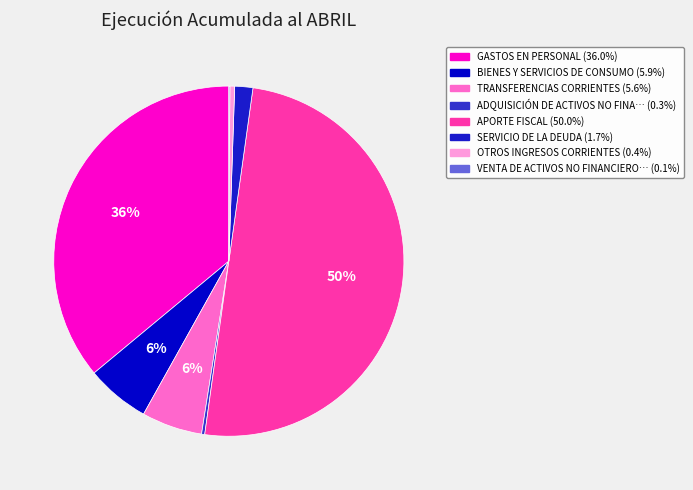

Does any single category account for the majority?

No